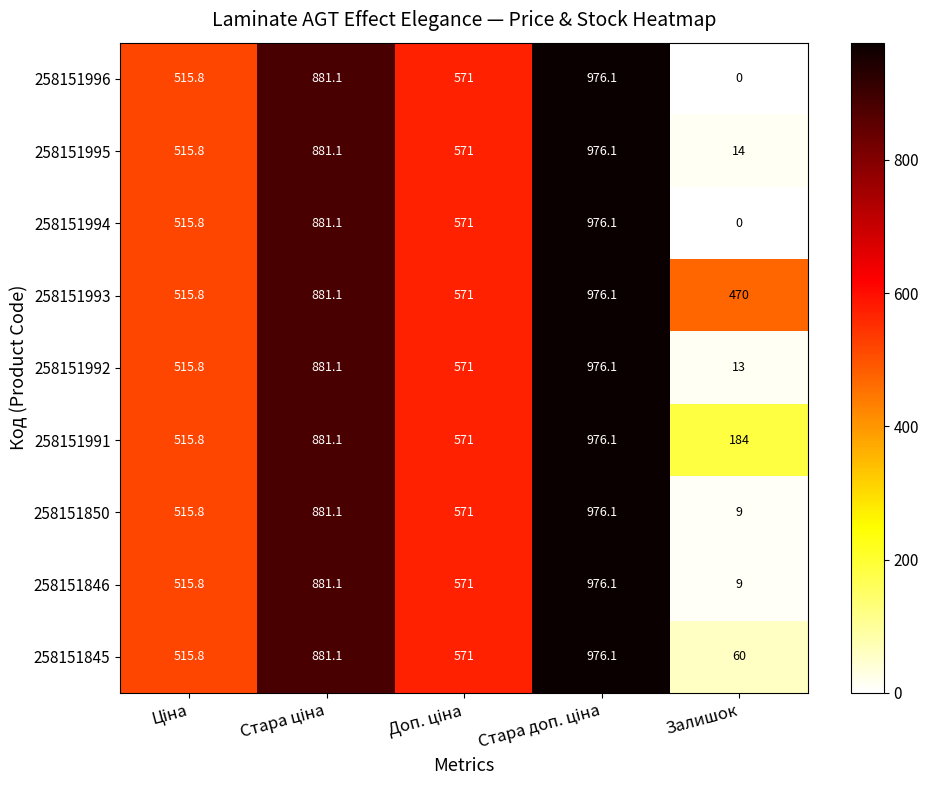

What is the difference between the second highest and minimum values in the 258151995 series?

867.1